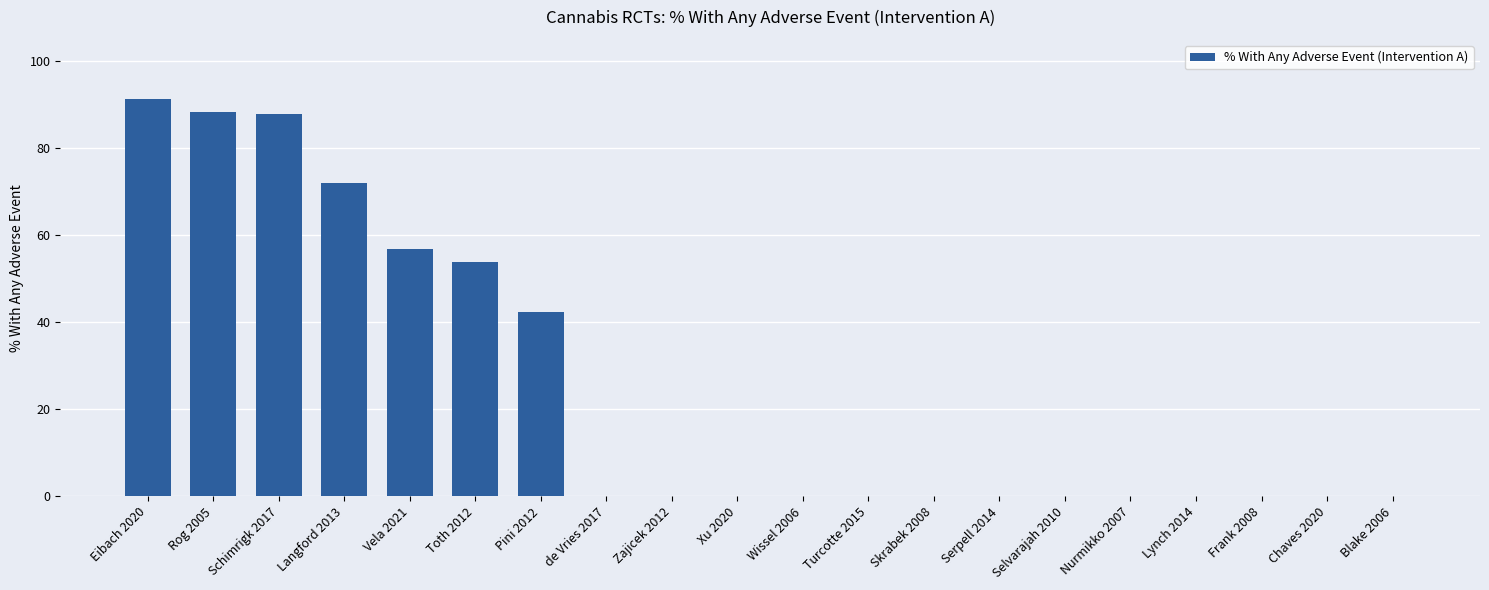

What is the greatest value displayed?

91.2